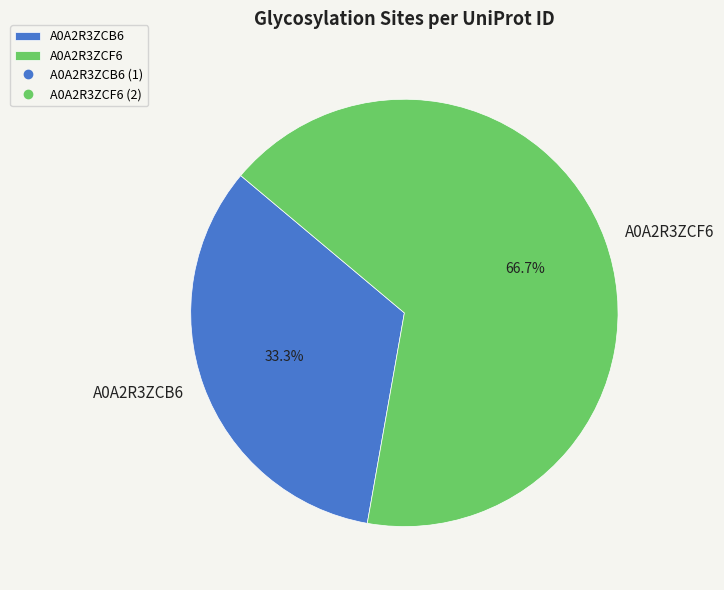

Which category has the smallest portion of the pie?

A0A2R3ZCB6